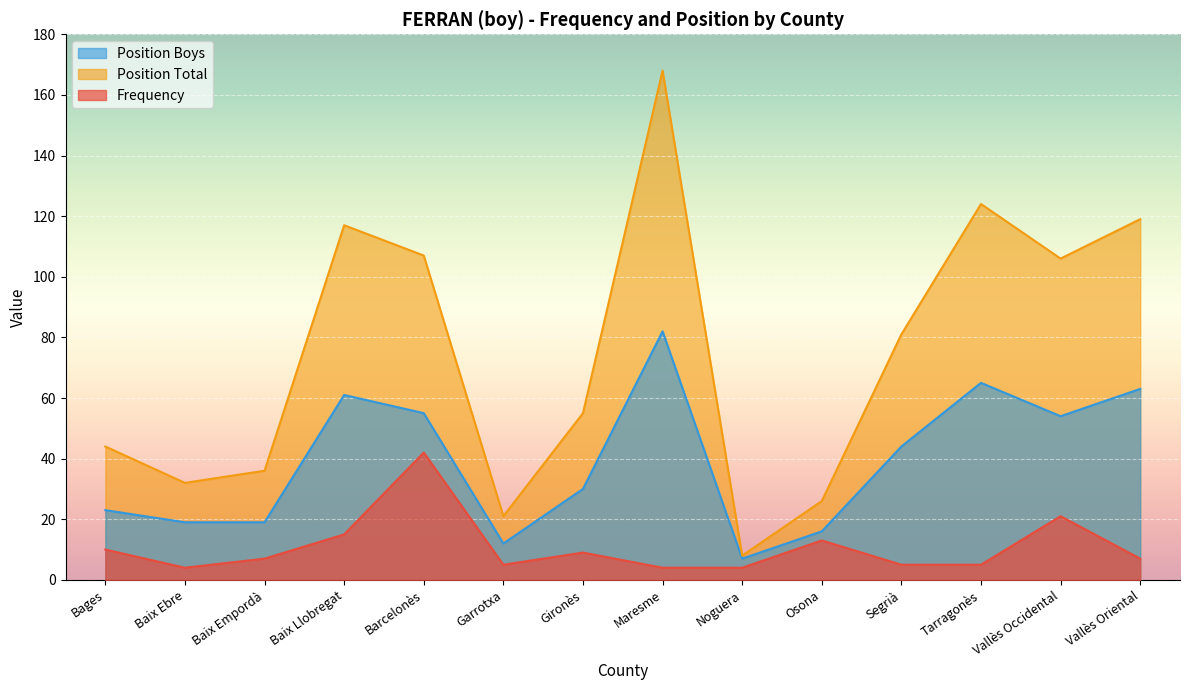

Between Baix Llobregat and Vallès Oriental, which series saw the biggest shift?

Frequency